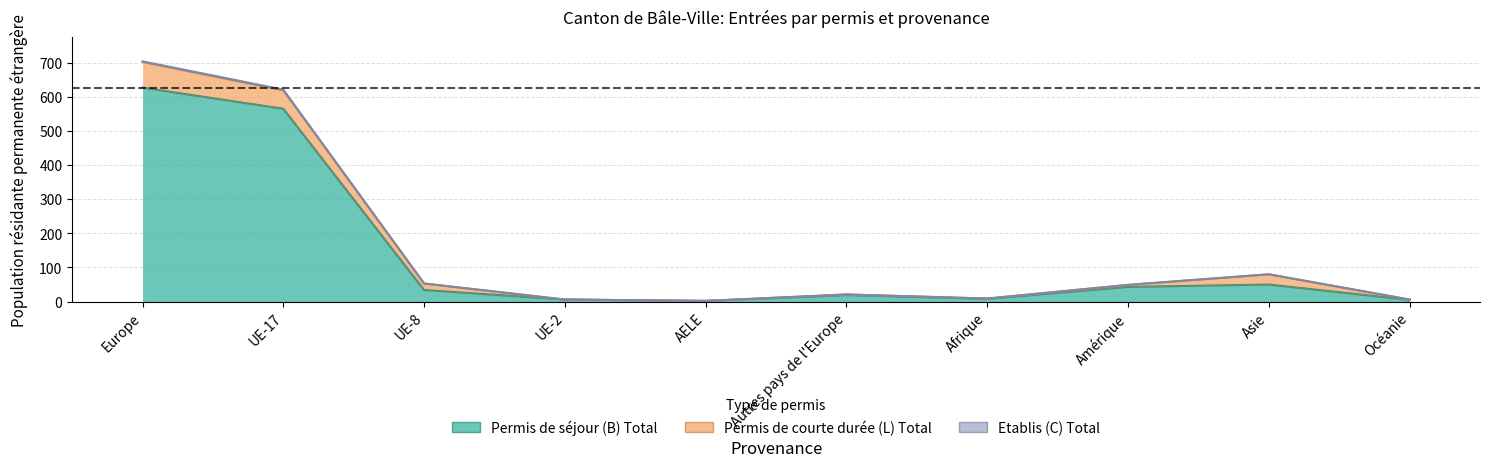

Which series has the widest spread of values?

Permis de séjour (B) Total